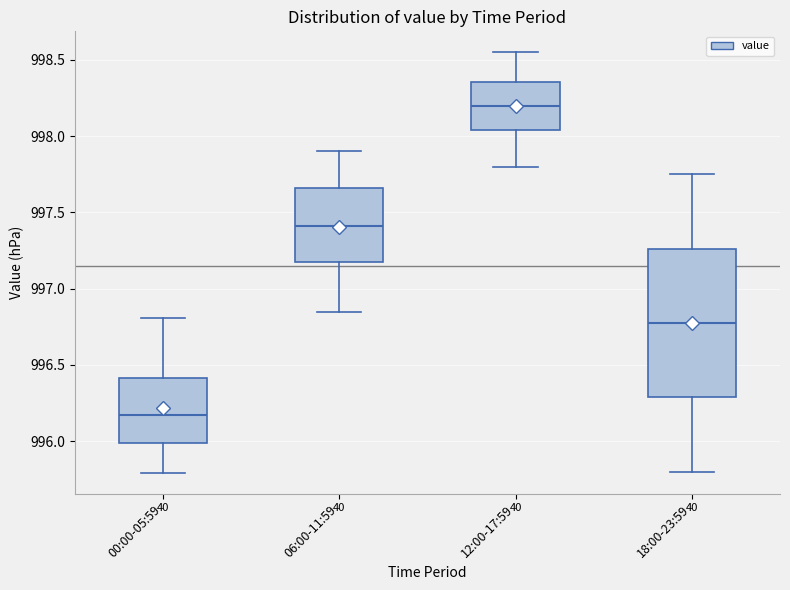

Where is the lower edge of the box for 12:00-17:59 on the y-axis? The values are not printed on the chart, so give them approximately, as read against the axis.

998.05